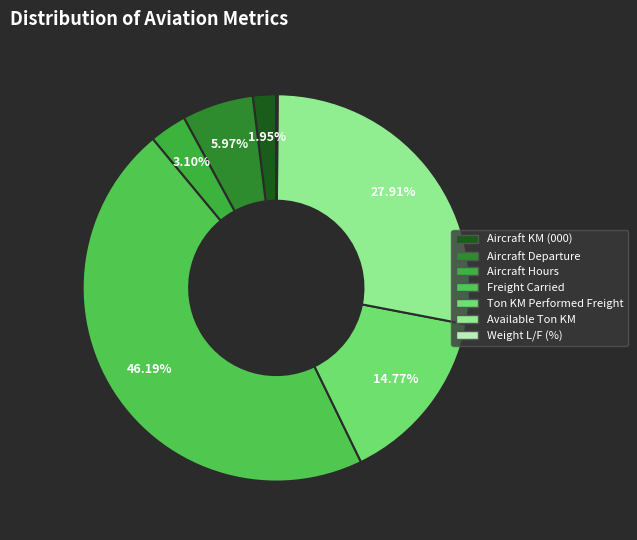

To the nearest percent, what is the combined percentage of Weight L/F (%) and Aircraft Hours?

3%